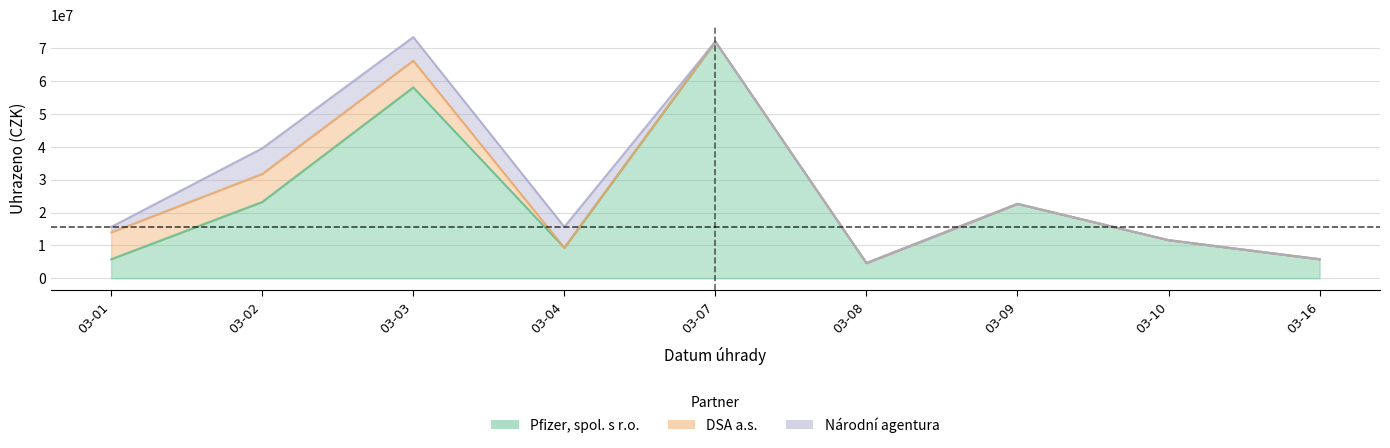

What is the total value across all series at 2022-03-08?

4648601.9